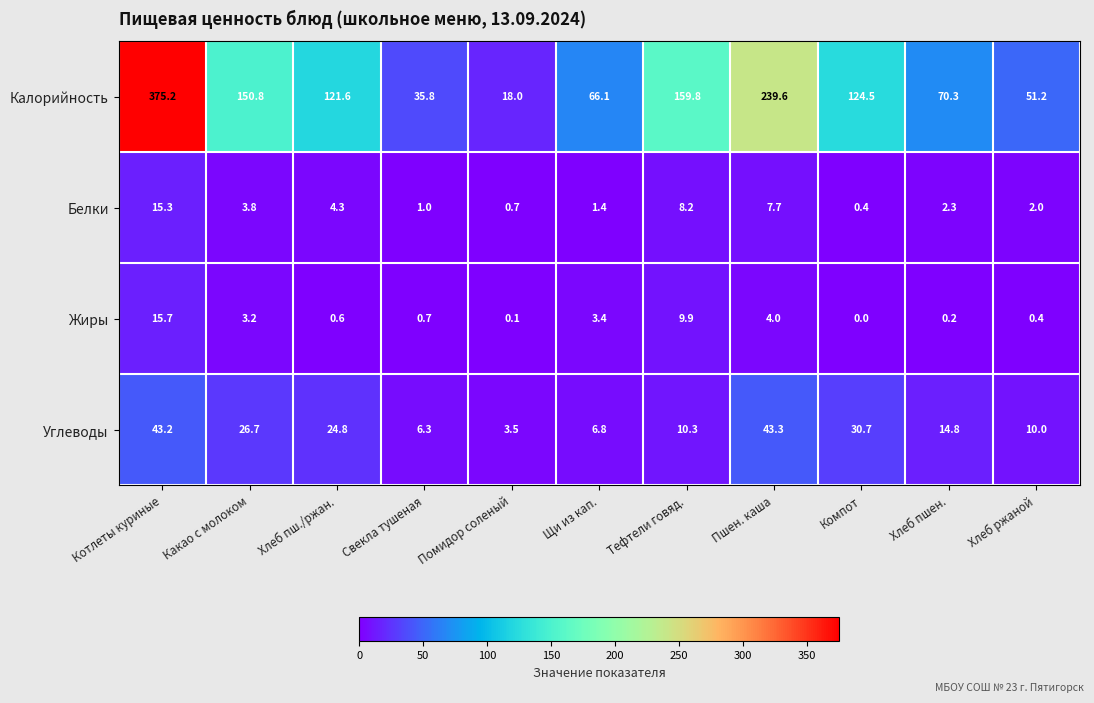

Which category has the highest value across all series?

Котлеты куриные